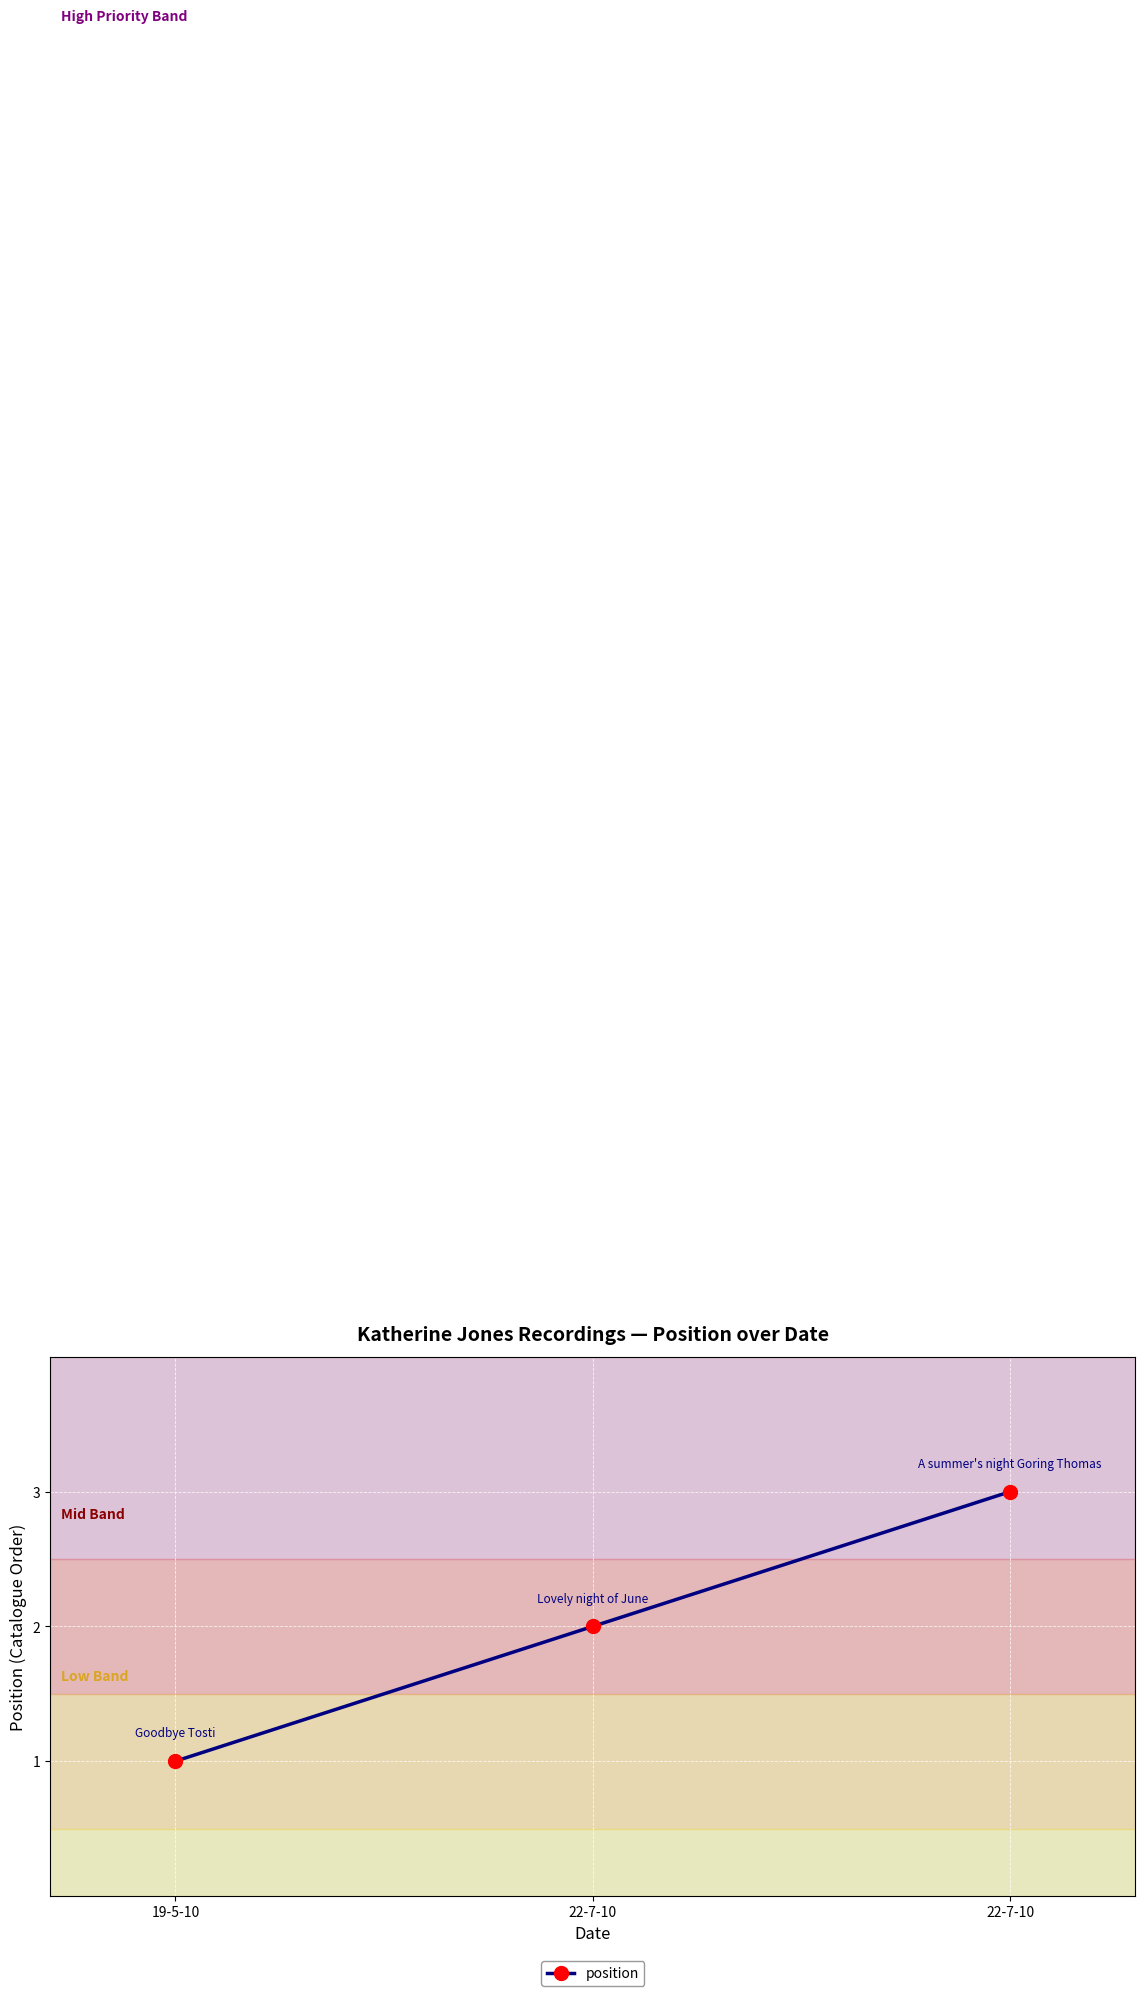

What is the value of the 2nd point from the left?

2